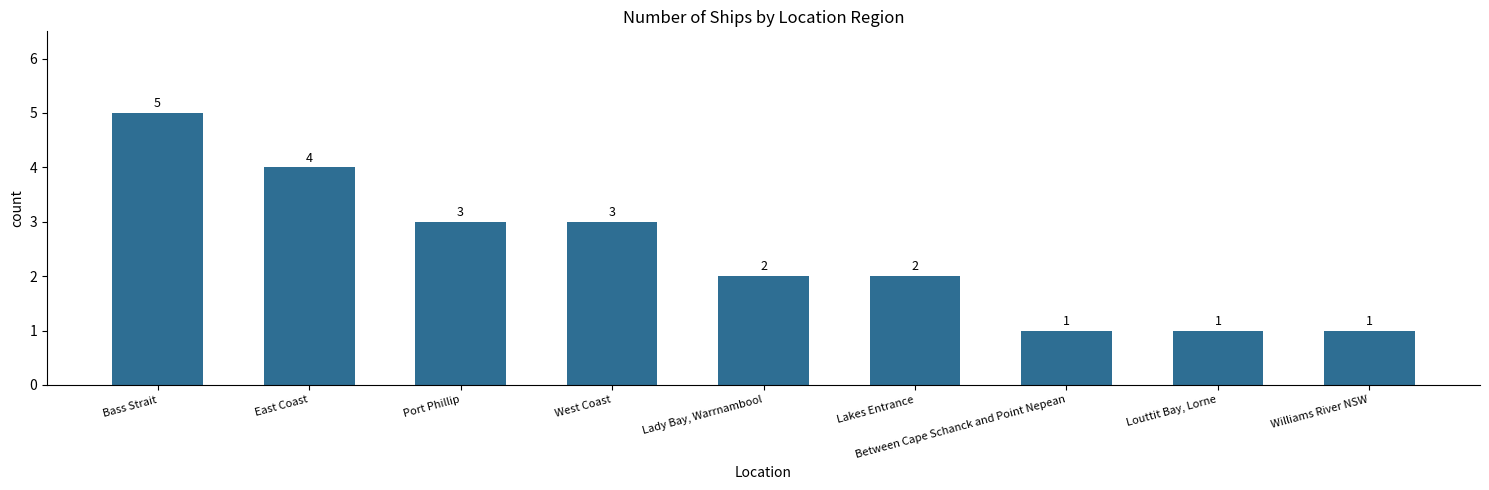

Which label corresponds to the largest value in the chart?

Bass Strait